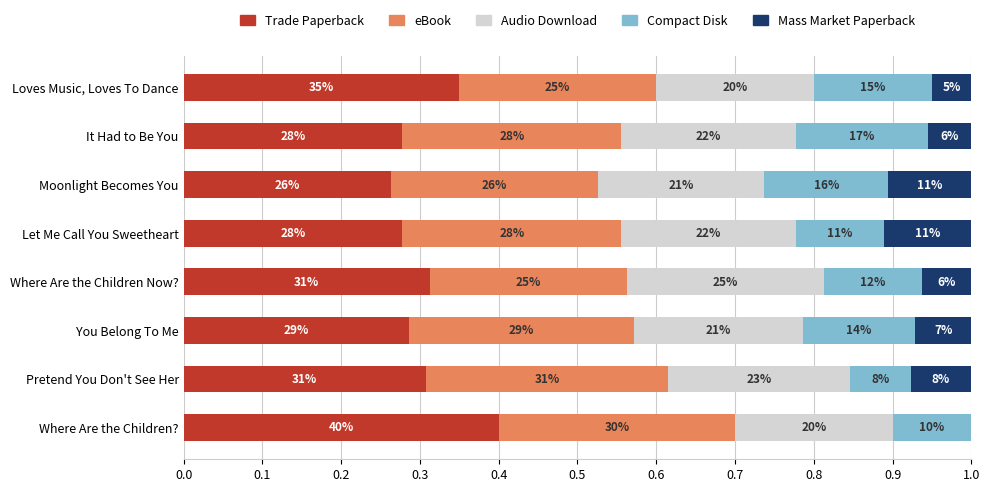

What is the value of the eBook bar at the 5th from the left?

0.2